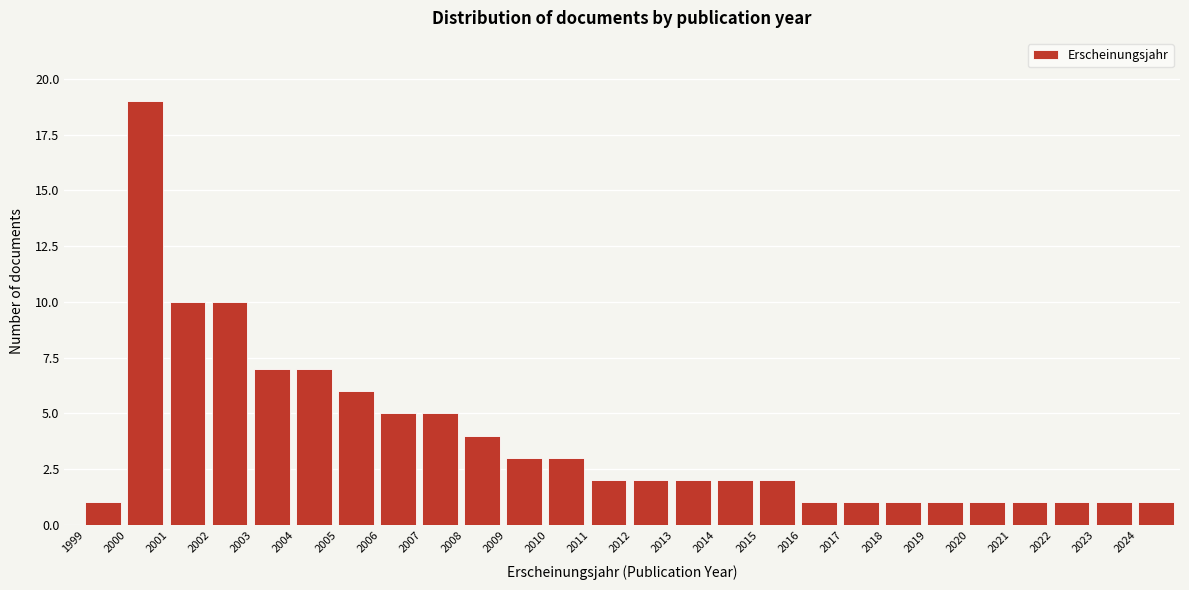

Reading right to left, what are all the values shown in this chart?

1	1	1	1	1	1	1	1	1	2	2	2	2	2	3	3	4	5	5	6	7	7	10	10	19	1